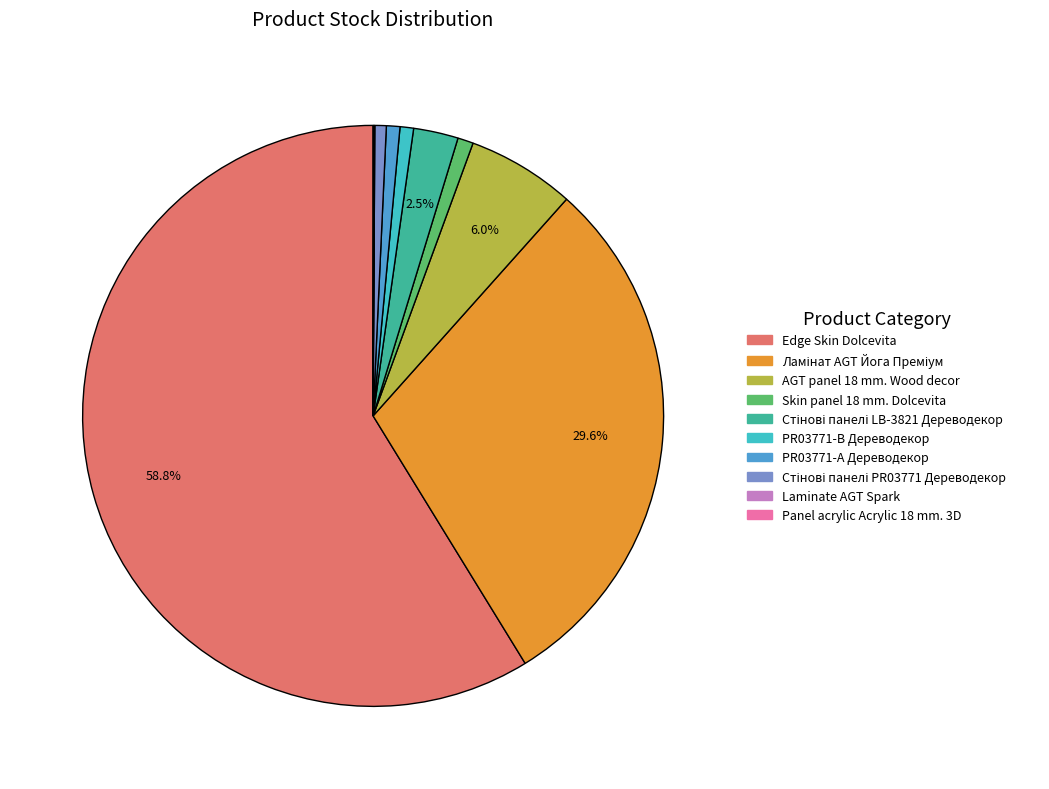

Combined, do Skin panel 18 mm. Dolcevita and Edge Skin Dolcevita account for over 50%?

Yes